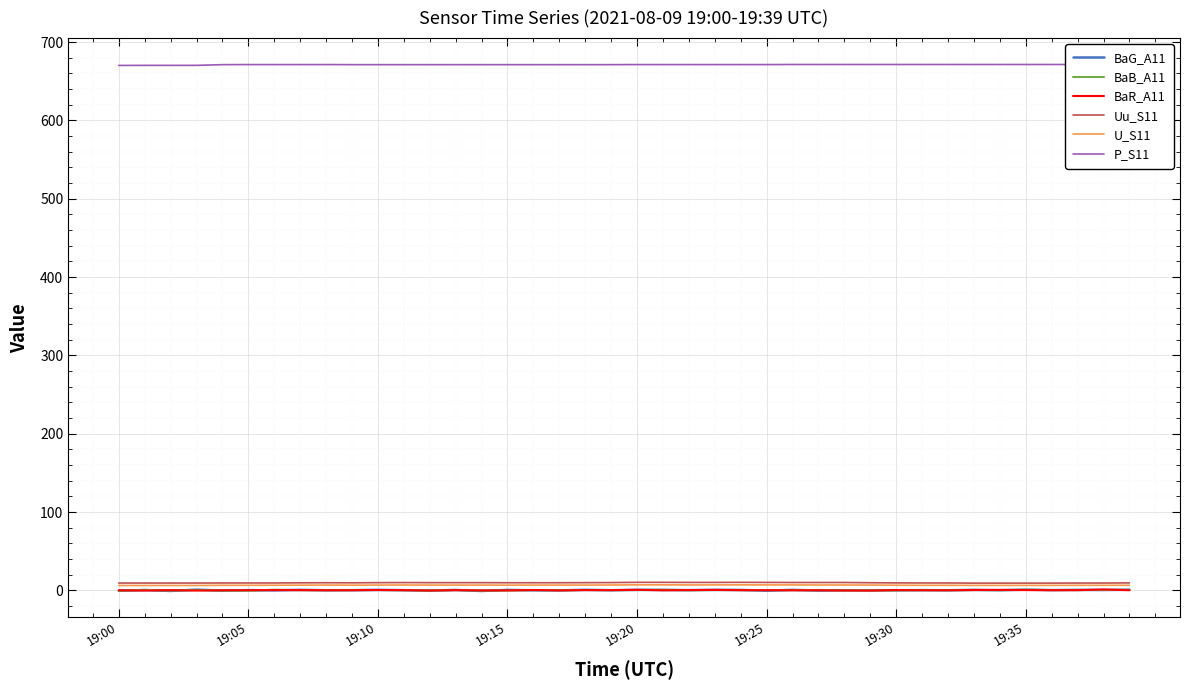

Reading left to right, what are all the values shown in this chart?

BaG_A11: -0.3	0.5	-0.7	0.9	-0.2	0.3	0.1	0.7	0.2	0.3	0.7	0.3	-0.2	0.6	-0.7	0.6	0.1	0.0	0.7	0.2	0.7	0.6	0.4	0.7	0.6	-0.3	0.7	-0.2	0.2	0.1	0.2	0.3	0.2	0.6	0.3	0.9	0.4	0.7	0.5	0.8
BaB_A11: -0.5	0.7	-0.2	0.4	-0.1	-0.3	0.9	0.3	0.2	0.4	0.5	0.3	-0.1	0.4	-0.2	-0.1	0.4	0.2	0.5	0.4	0.5	0.9	0.2	0.5	0.4	0.5	0.3	0.4	0.1	0.1	-0.0	0.4	0.3	0.6	0.3	0.9	0.4	0.5	0.6	0.8
BaR_A11: 0.1	-0.1	0.3	-0.1	0.1	0.2	0.4	0.4	0.2	0.2	0.5	0.3	-0.1	0.3	0.0	0.0	0.5	-0.0	0.4	0.3	0.8	0.1	0.4	0.6	0.3	0.2	0.2	0.2	-0.1	-0.2	0.4	0.2	0.2	0.5	0.6	0.4	0.3	0.3	1.2	0.2
Uu_S11: 9.4	9.4	9.4	9.4	9.5	9.5	9.5	9.7	9.8	9.7	9.9	10.0	9.9	9.9	9.9	9.8	9.8	9.8	9.9	10.0	10.3	10.3	10.2	10.2	10.3	10.2	10.1	10.1	10.1	9.8	9.6	9.5	9.5	9.3	9.3	9.3	9.3	9.4	9.4	9.6
U_S11: 6.3	6.3	6.3	6.3	6.5	6.5	6.6	6.7	6.8	6.7	6.8	6.9	6.8	6.8	6.8	6.7	6.8	6.8	6.8	6.9	7.1	7.1	7.0	7.0	7.1	7.0	7.0	6.9	6.9	6.8	6.6	6.5	6.5	6.4	6.4	6.4	6.4	6.5	6.5	6.6
P_S11: 670.2	670.3	670.3	670.3	671.2	671.3	671.3	671.3	671.3	671.2	671.2	671.2	671.2	671.2	671.2	671.2	671.2	671.2	671.2	671.2	671.3	671.3	671.3	671.3	671.3	671.3	671.4	671.4	671.4	671.4	671.4	671.4	671.4	671.4	671.4	671.4	671.4	671.4	671.5	671.5